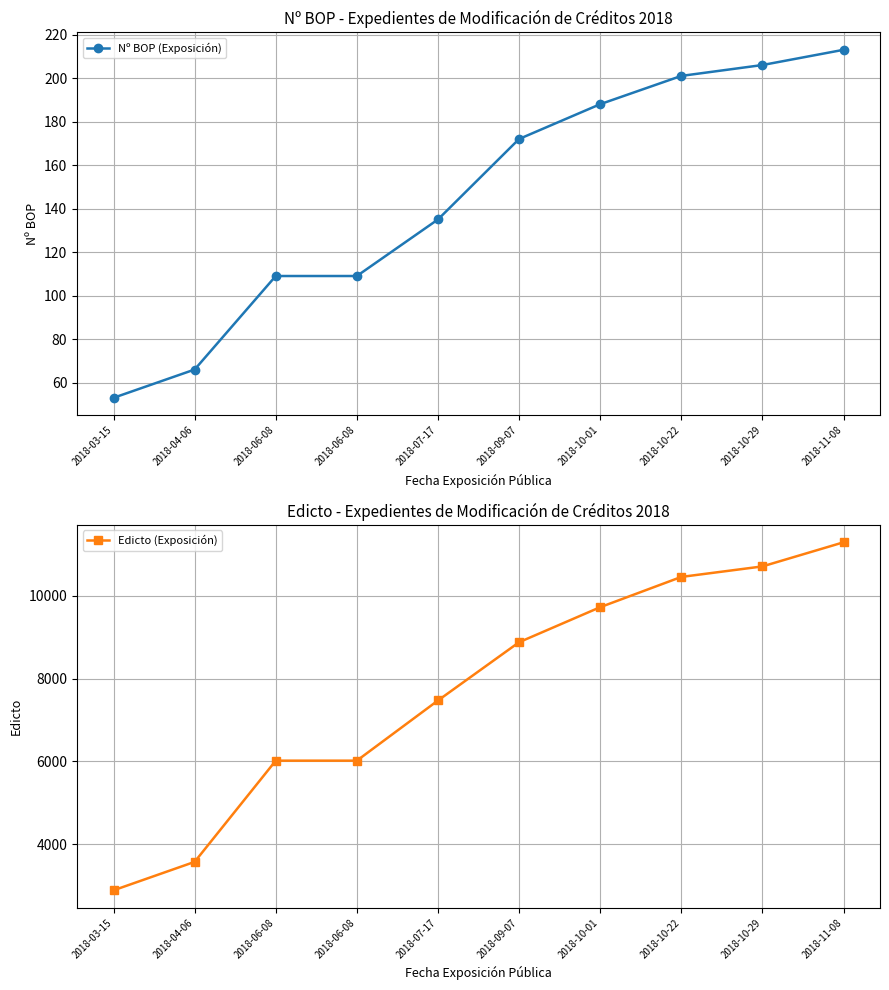

Which category has the lowest value in the Edicto (Exposición) series?

2018-03-15